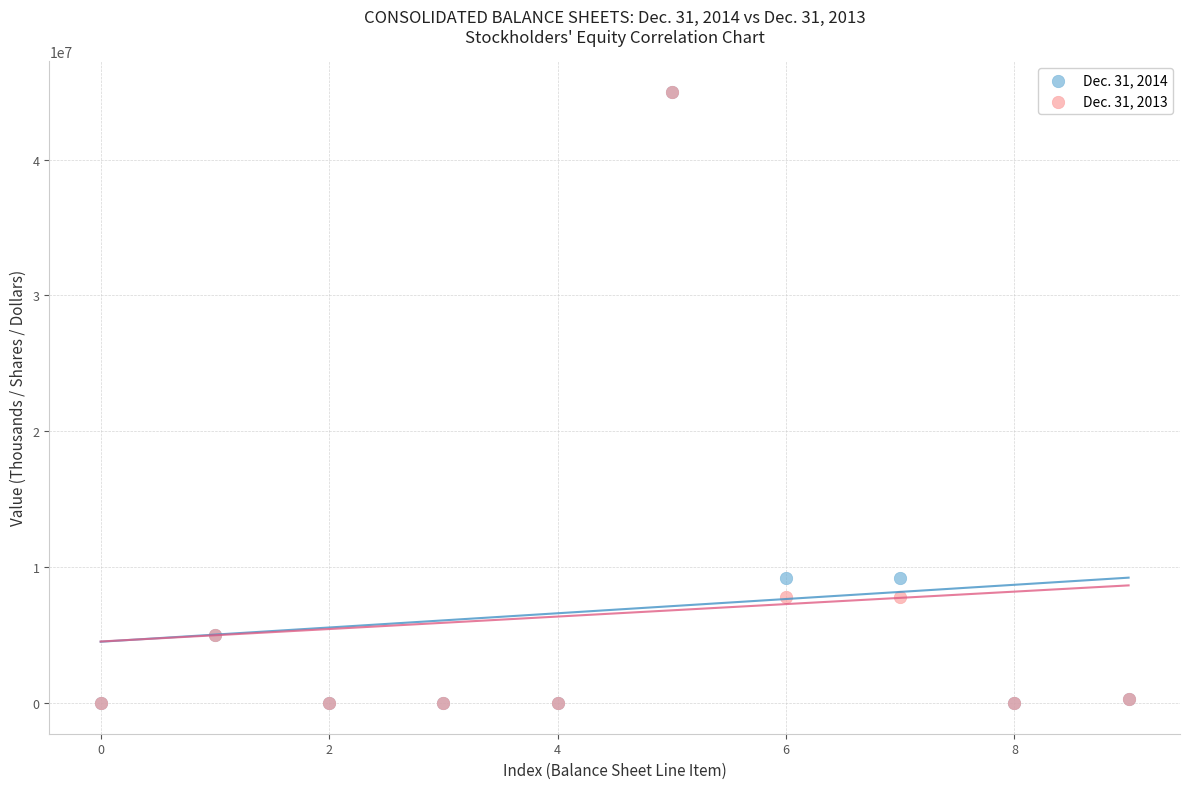

What are all the series names shown in the legend?

Dec. 31, 2014, Dec. 31, 2013